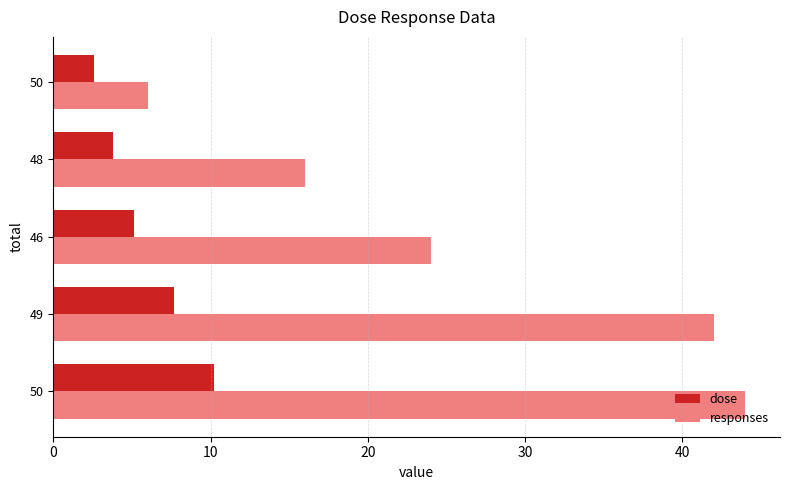

How many values in the responses series are below 24?

2